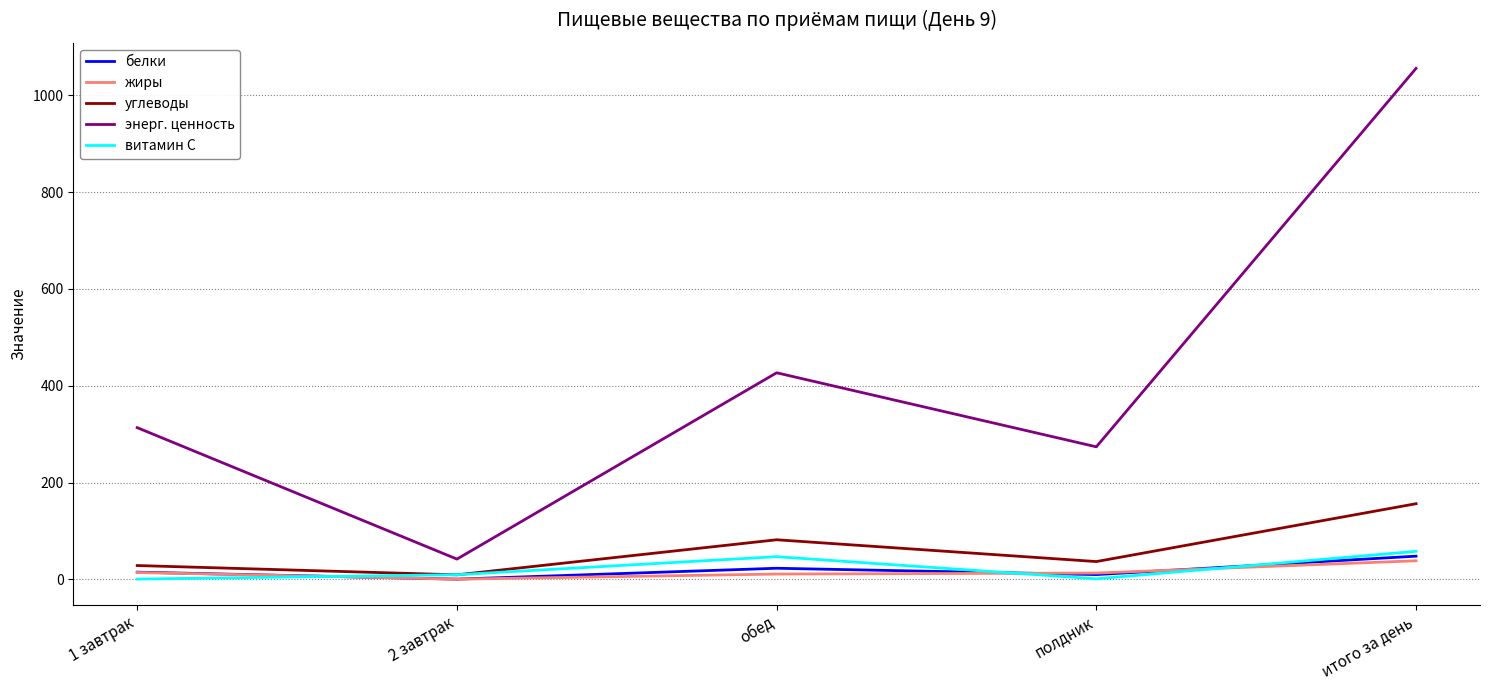

At which category is the sum across all series the highest?

итого за день